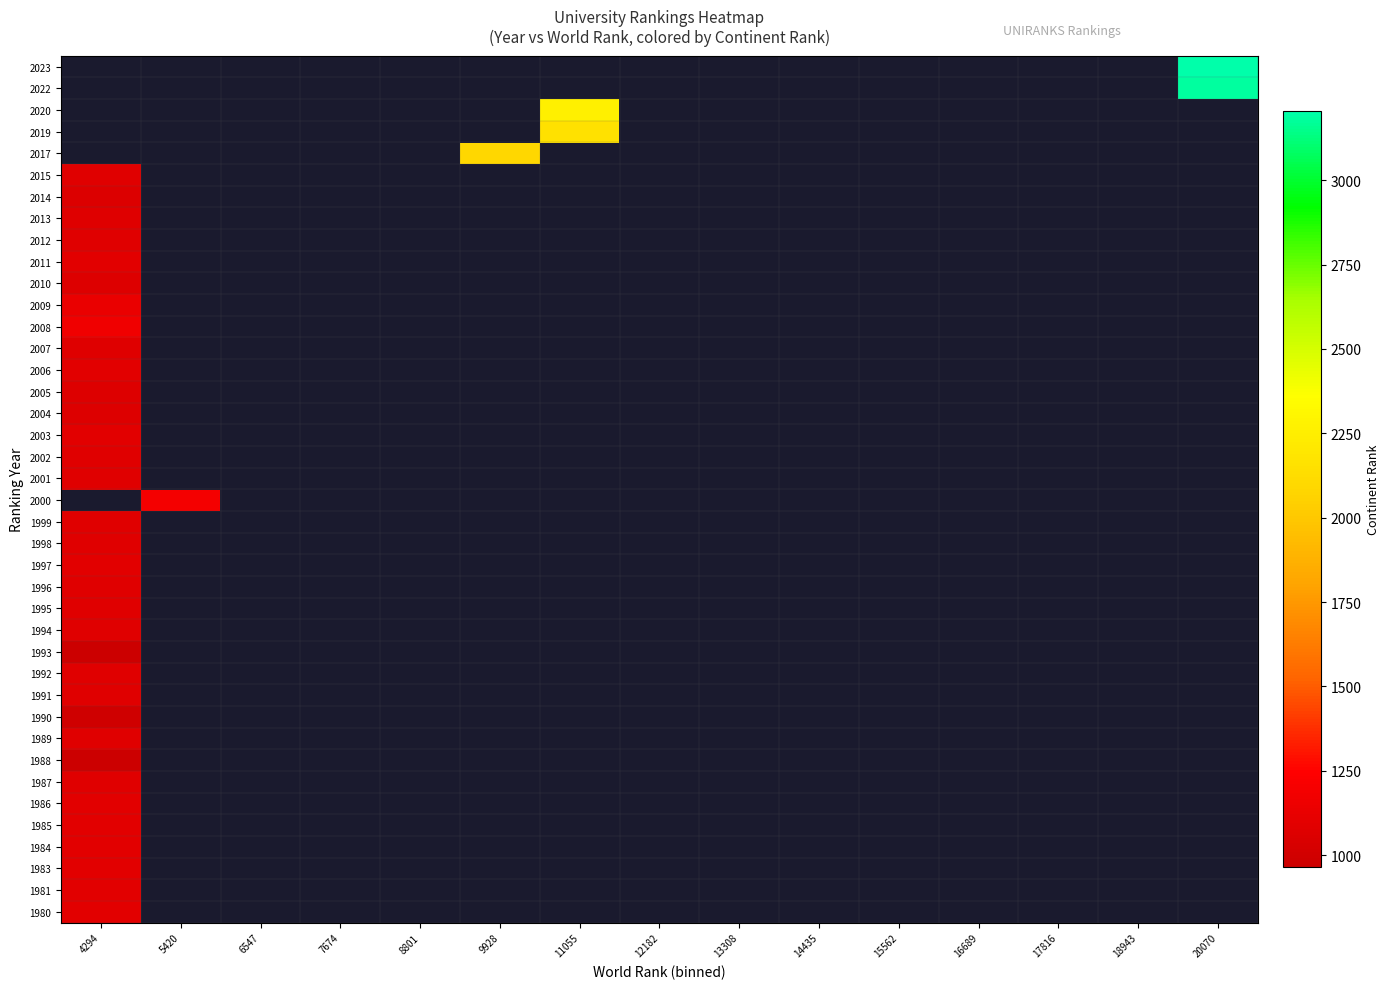

At how many categories does at least one series exceed 1989?

3